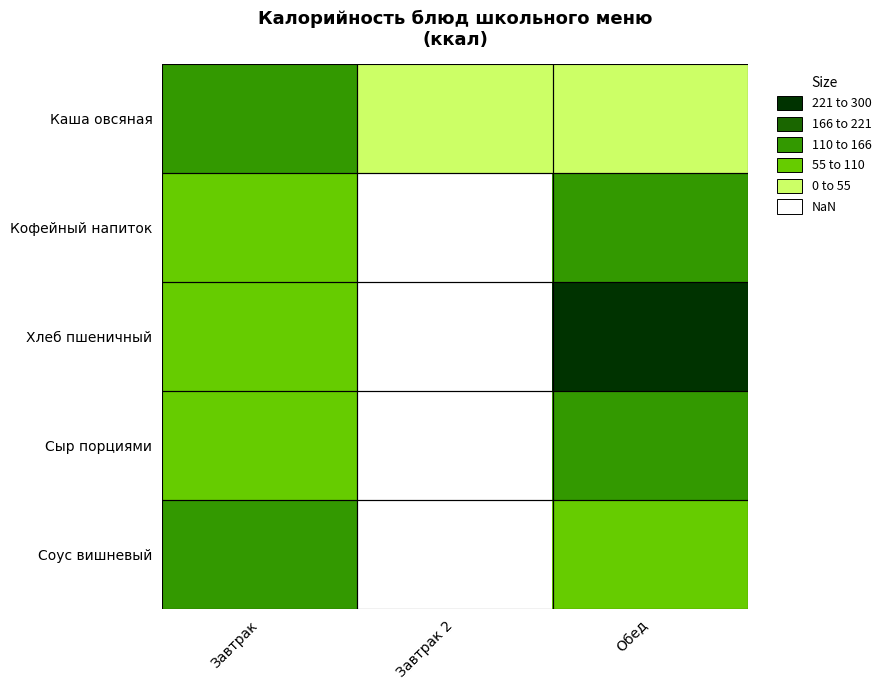

What is the smallest value displayed?

8.0